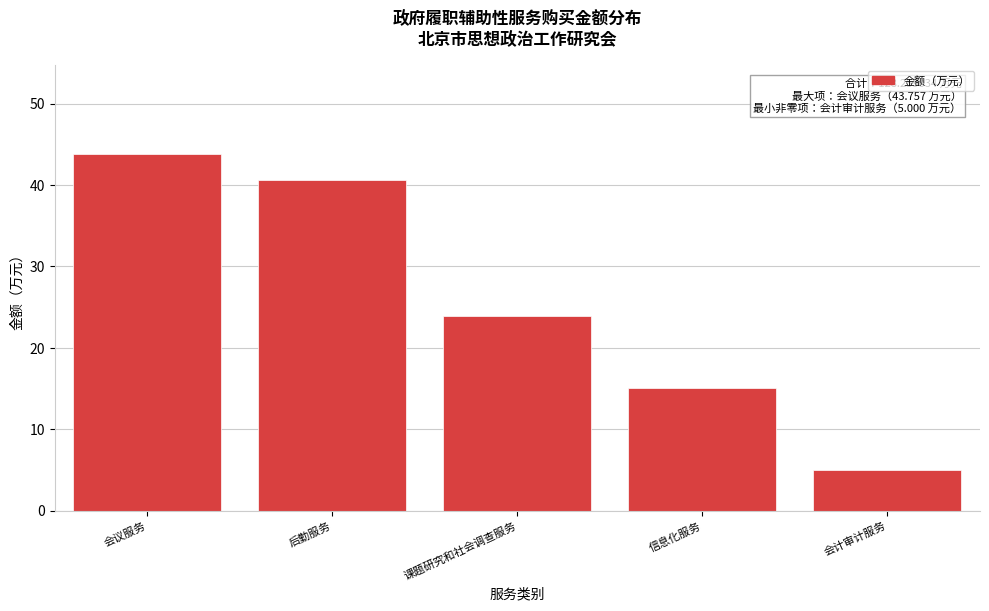

Reading right to left, extract all data points from this chart.

5.0	15.0	23.9	40.6	43.8